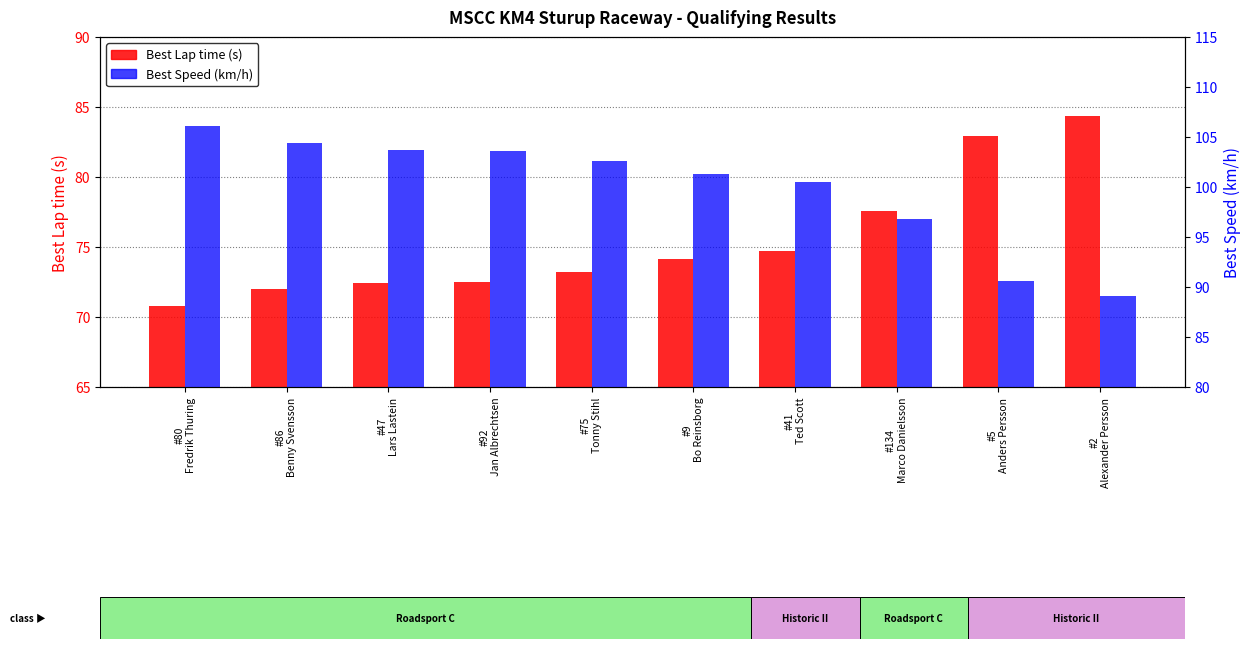

Reading left to right, list all the values displayed in this chart.

Best Lap time: 70.8	72.0	72.5	72.5	73.2	74.2	74.7	77.6	82.9	84.3
Best Speed: 106.1	104.4	103.7	103.7	102.6	101.3	100.5	96.8	90.6	89.1